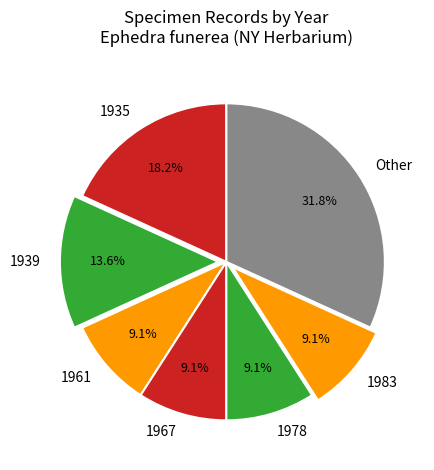

Does any single category account for the majority?

No